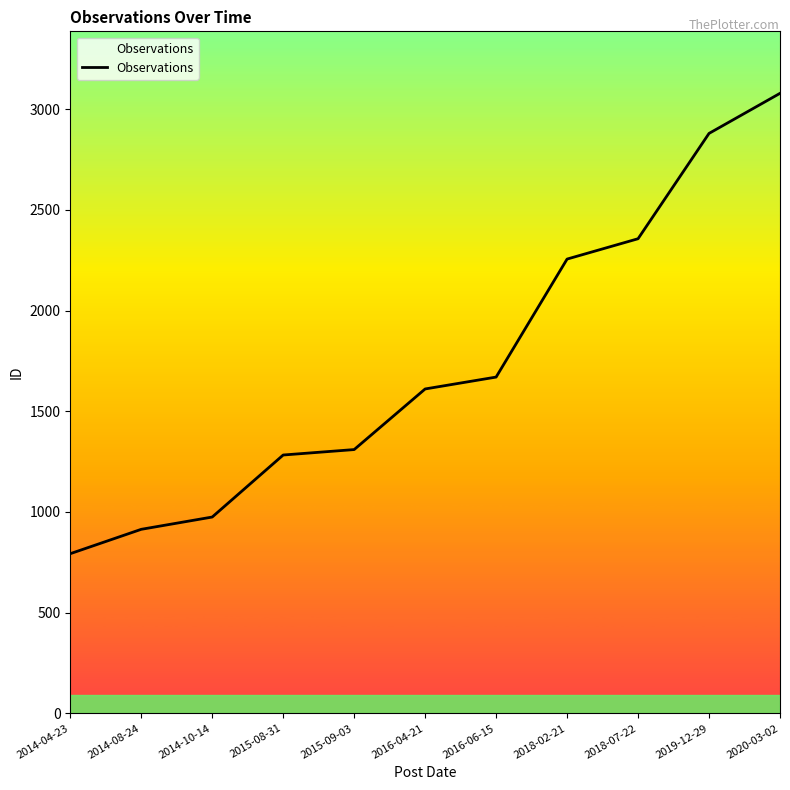

True or false: the data shows 1310 at 2015-09-03.

True